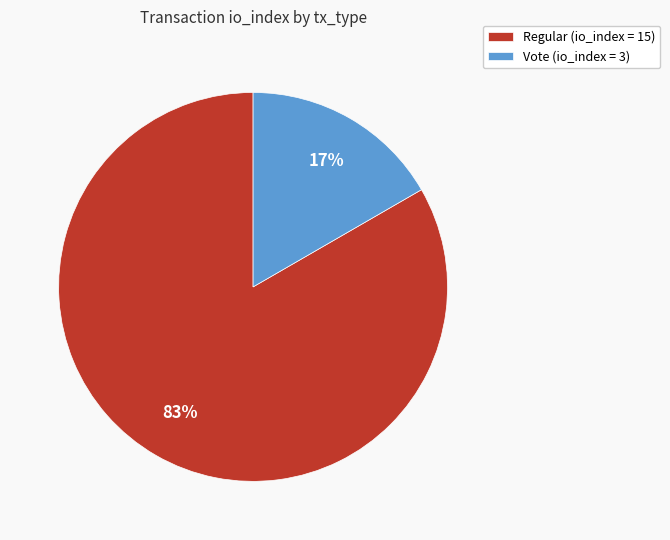

The Regular (io_index = 15) slice represents 83% of the pie. True or false?

True